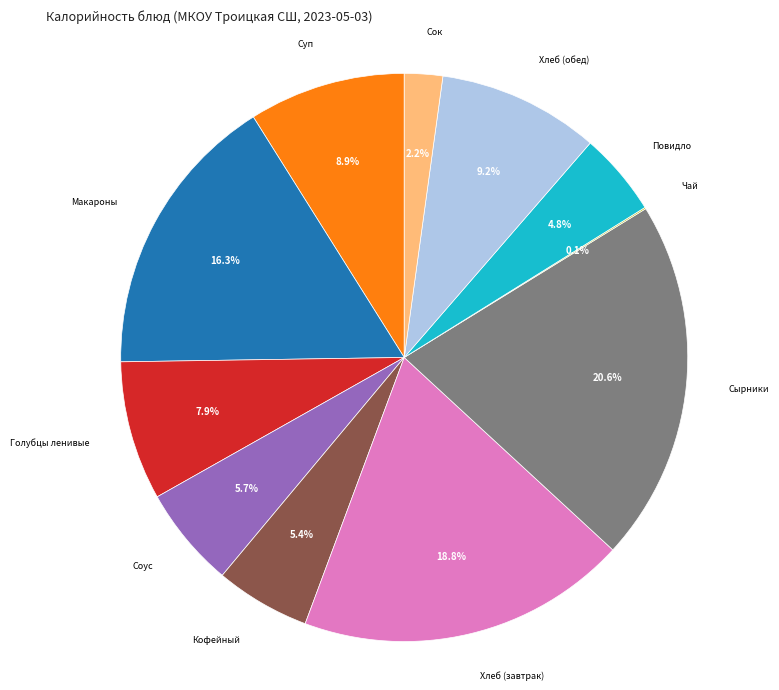

Does any single category account for the majority?

No